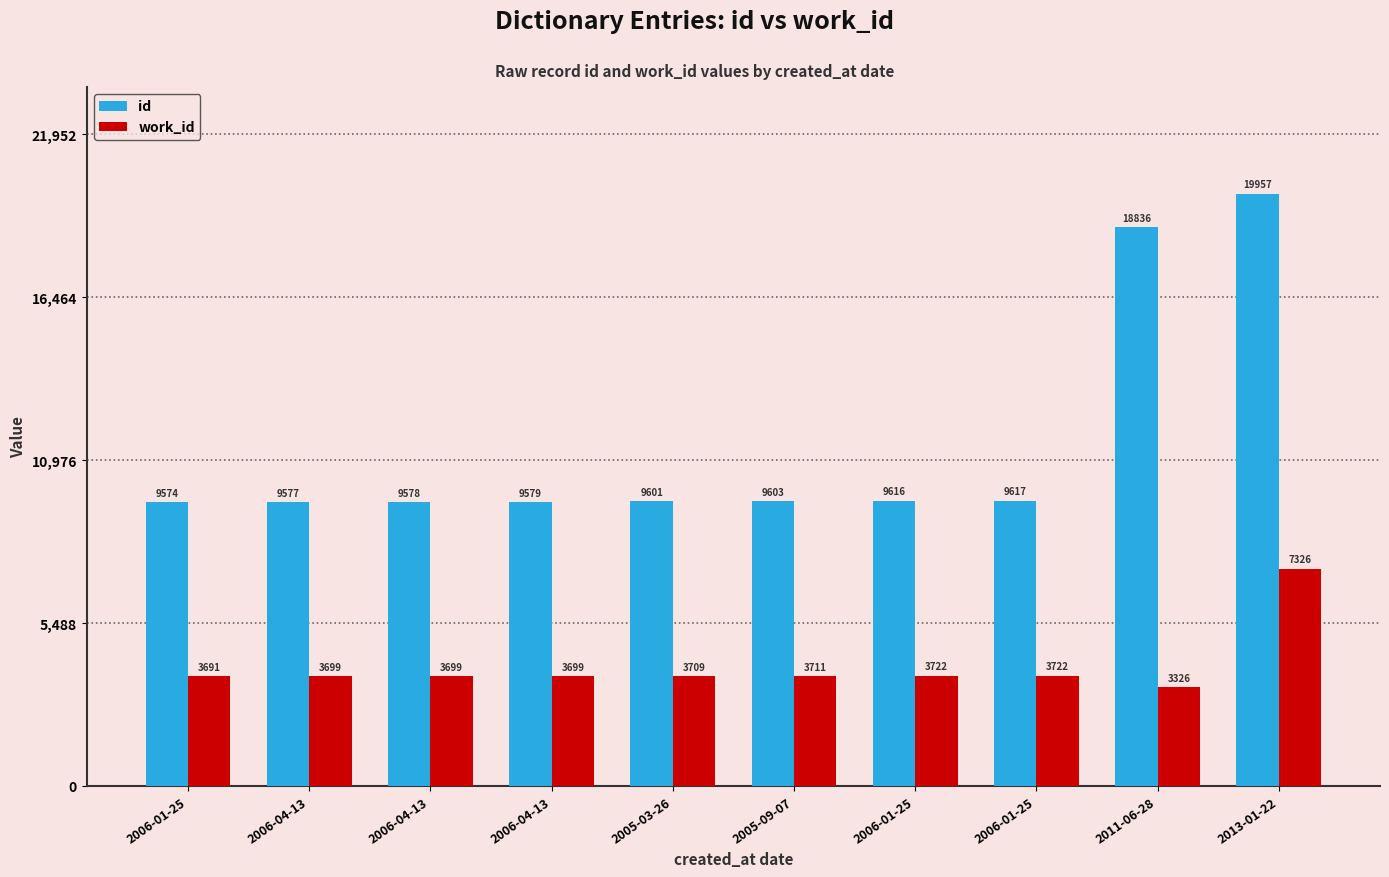

Count the number of categories in the chart.

10